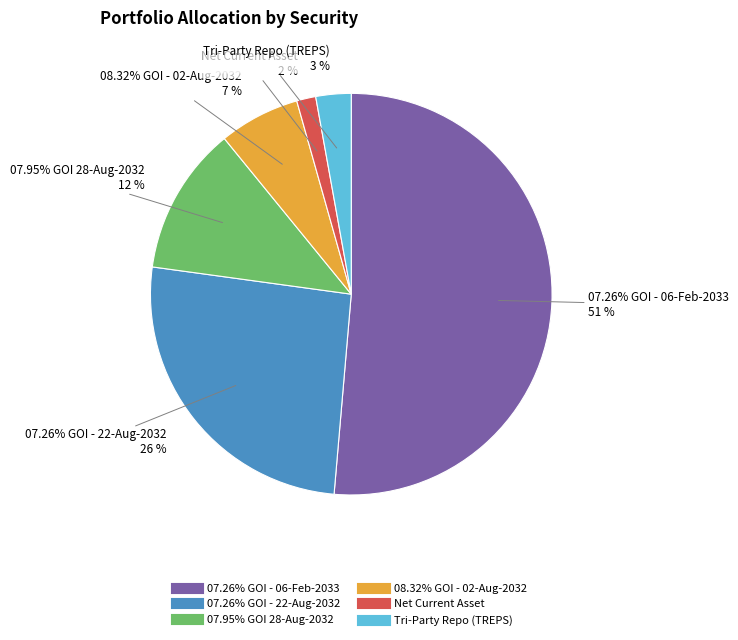

To the nearest percent, what percentage of the pie is 08.32% GOI - 02-Aug-2032?

7%